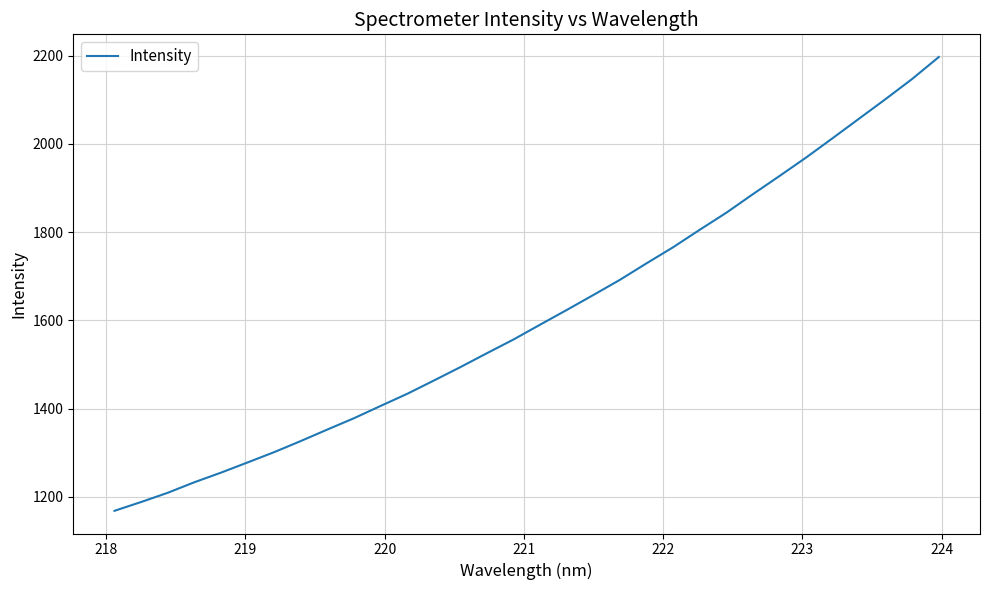

What is the difference between the maximum and minimum values?

1028.4